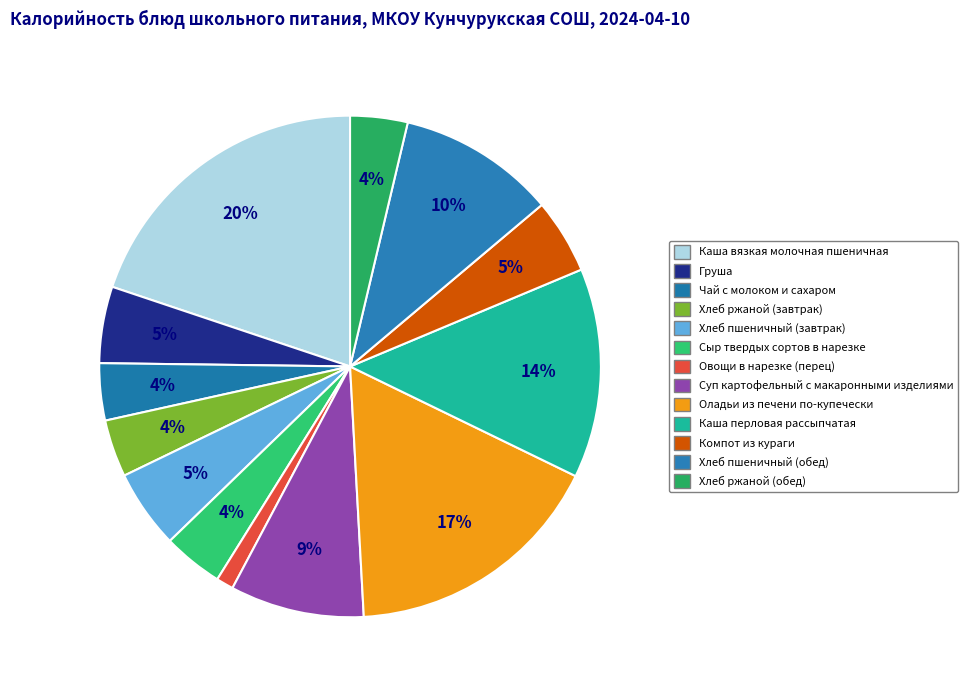

How many segments does this pie chart have?

13